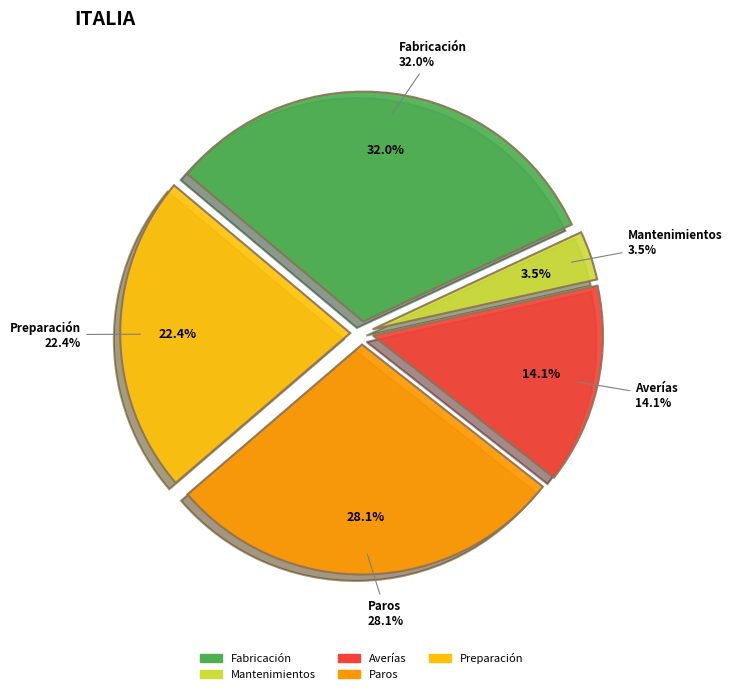

To the nearest percent, what is the average slice percentage?

20%